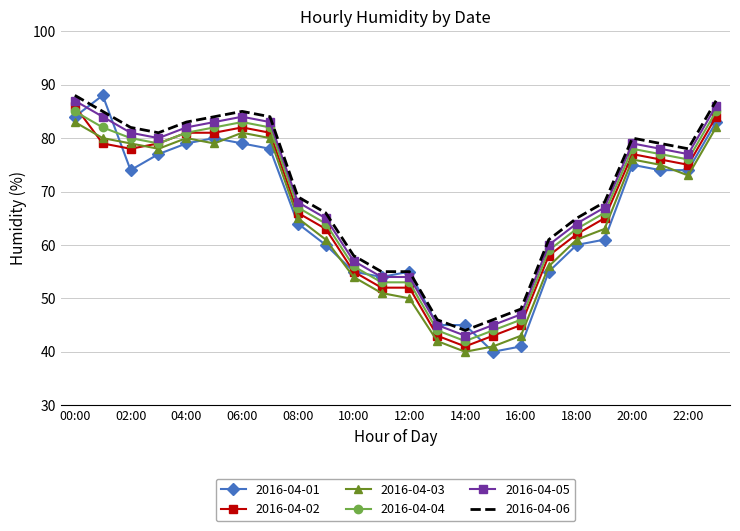

True or false: 2016-04-06 and 2016-04-02 cross at least once.

False